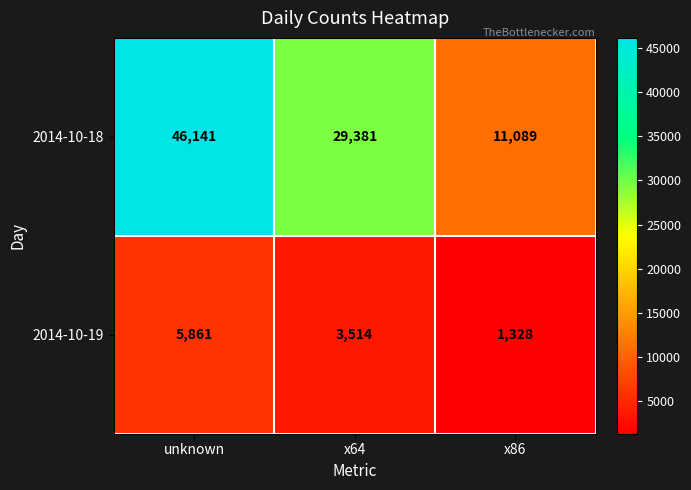

At which label does 2014-10-18 first exceed 29381?

unknown